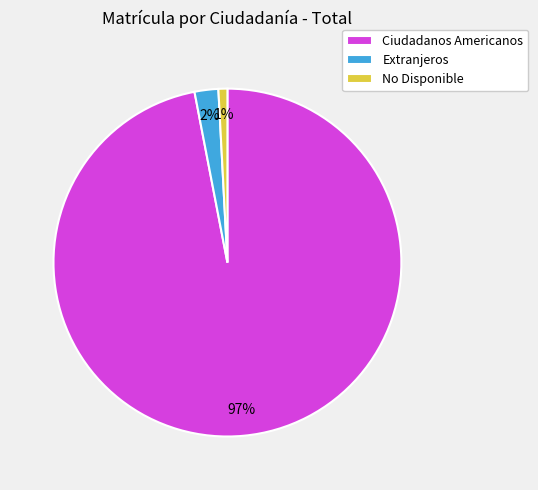

Is the sum of Ciudadanos Americanos and Extranjeros greater than half?

Yes